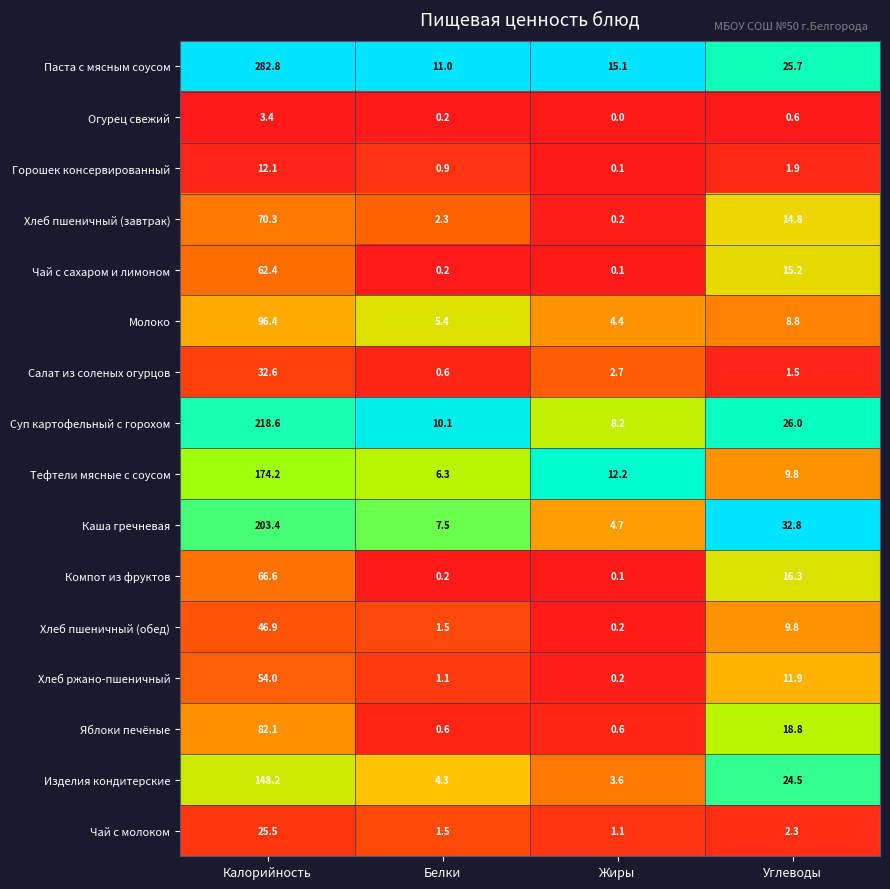

Rank the categories by Горошек консервированный value from highest to lowest.

Калорийность, Углеводы, Белки, Жиры